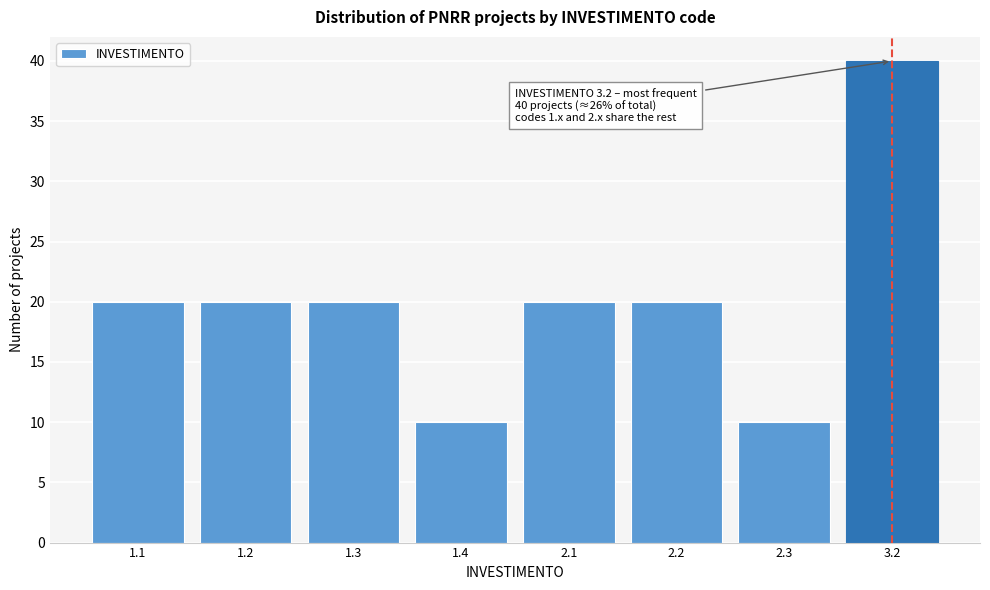

Reading left to right, transcribe all the data shown in this chart.

1.1=20	1.2=20	1.3=20	1.4=10	2.1=20	2.2=20	2.3=10	3.2=40